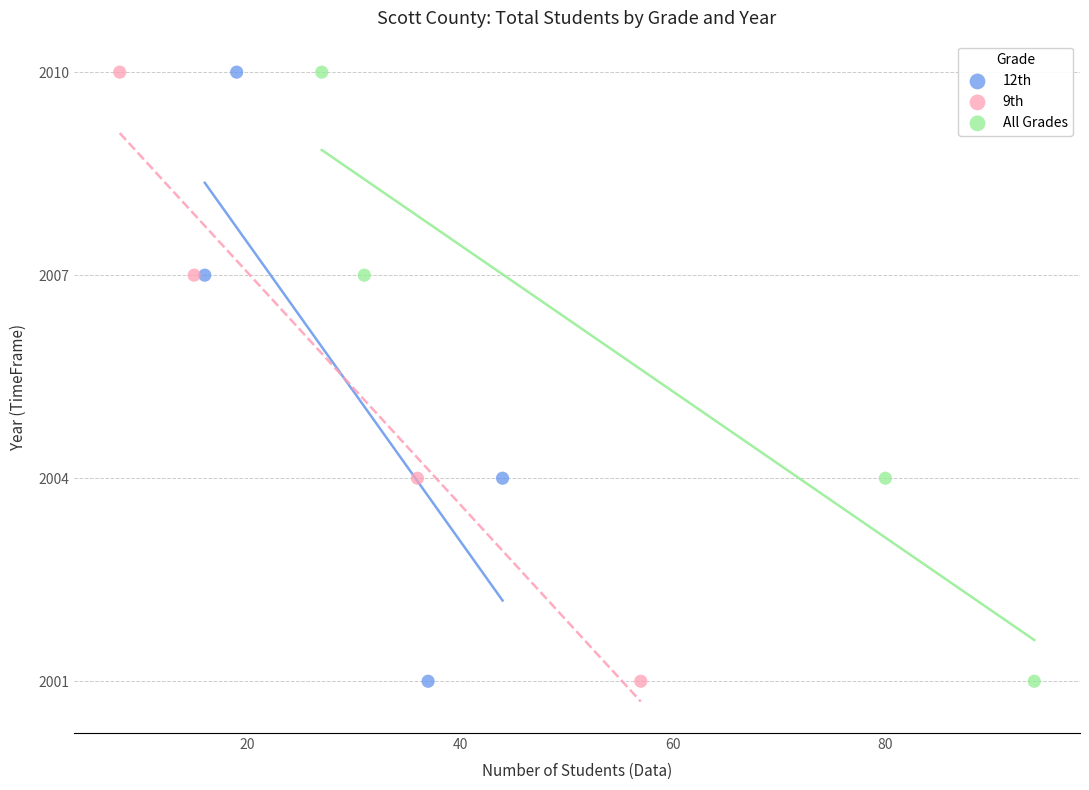

What are all the series names shown in the legend?

12th, 9th, All Grades